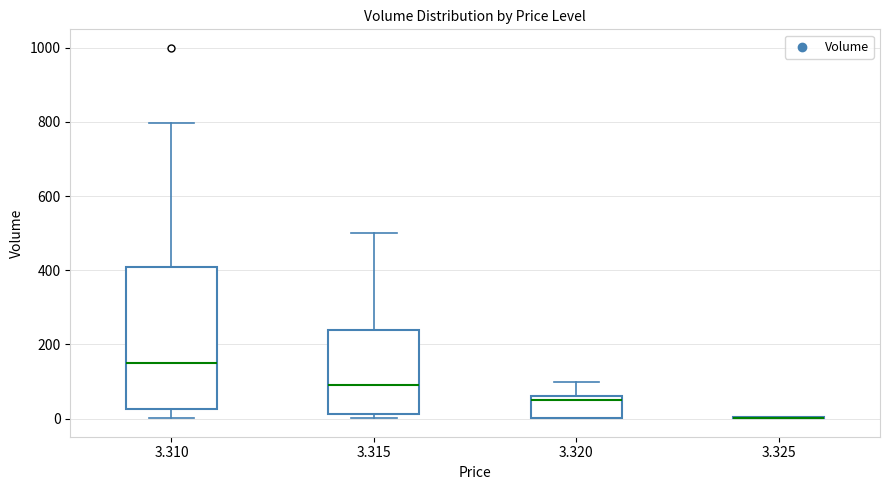

Reading left to right, read every box against the y-axis: the position of its median line, the range the box covers, and the ends of its whiskers. The values are not printed on the chart, so give them approximately, as read against the axis.

3.310: median 160, box 20 to 400, whiskers 0 to 800
3.315: median 100, box 20 to 240, whiskers 0 to 500
3.320: median 60 (just below the box's upper edge), box 0 to 60, whiskers 0 to 100
3.325: box collapsed to a line at 0, whiskers 0 to 0